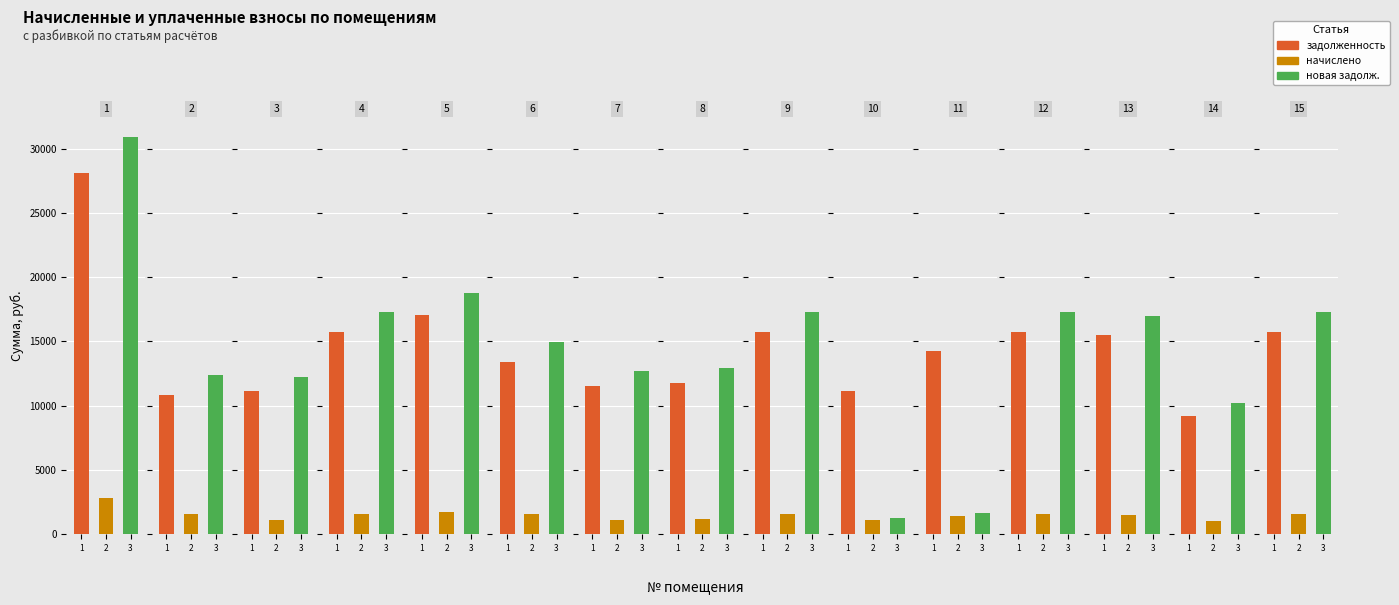

Which series has the largest total across all categories?

задолженность